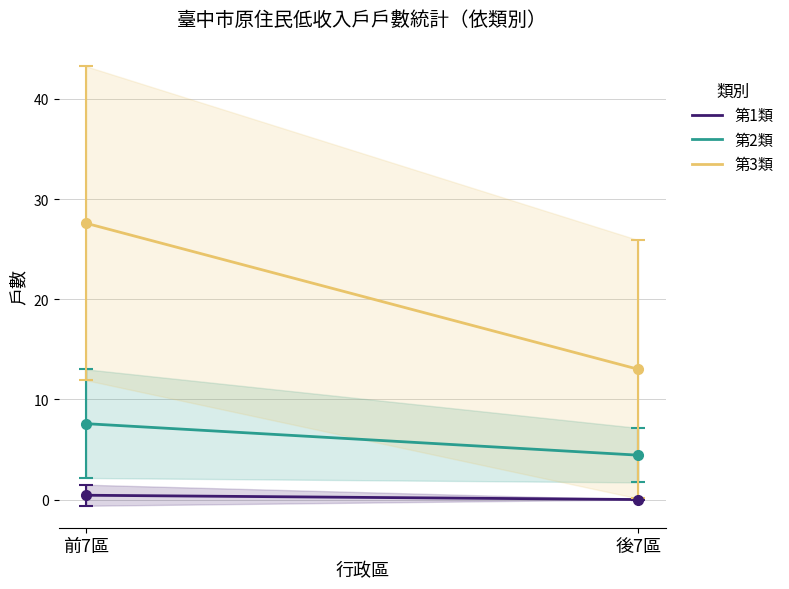

Which category has the highest value across all series?

前7區